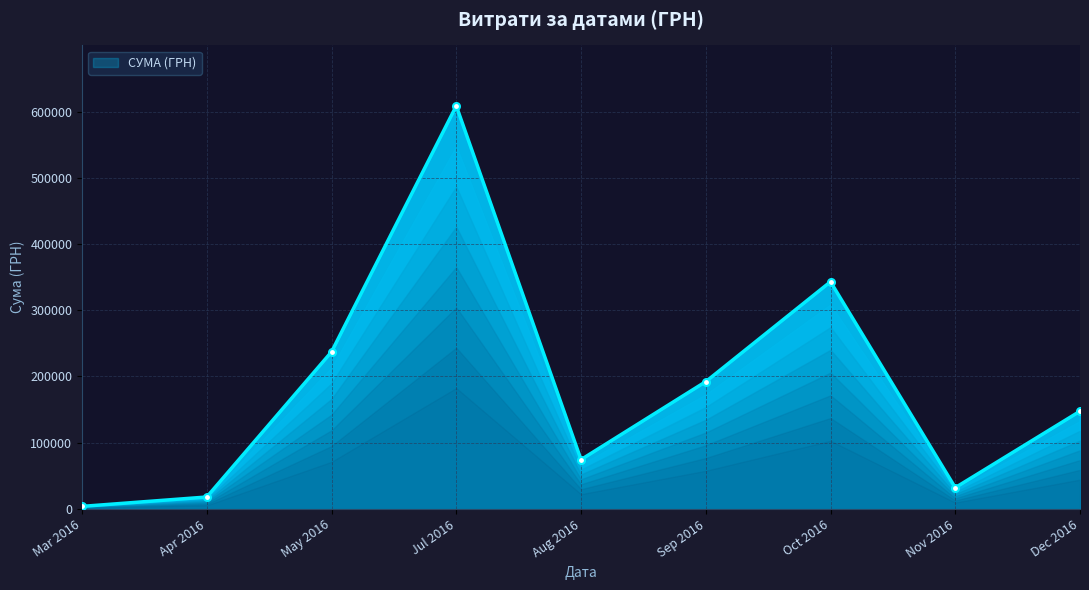

Is it true that the value at 30.05.2016 is 1843.1?

False